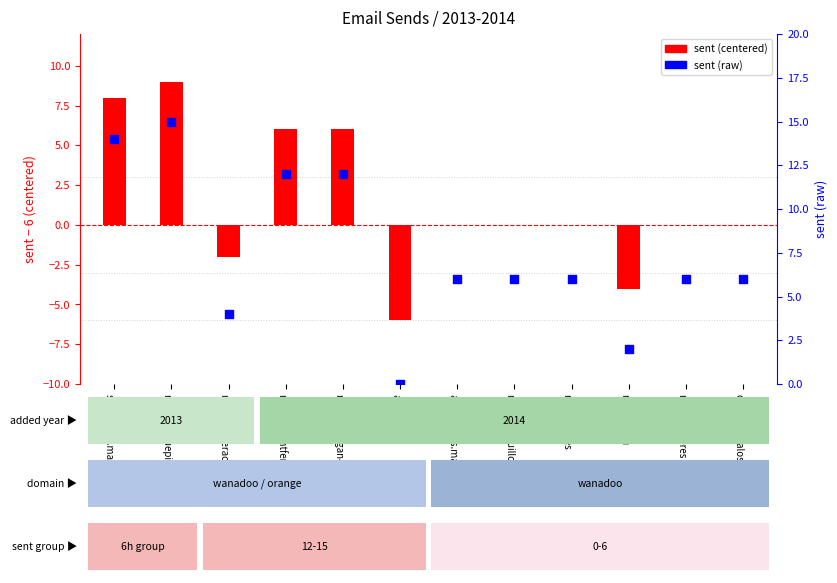

Which series has the largest Y range (max minus min)?

sent (centered)